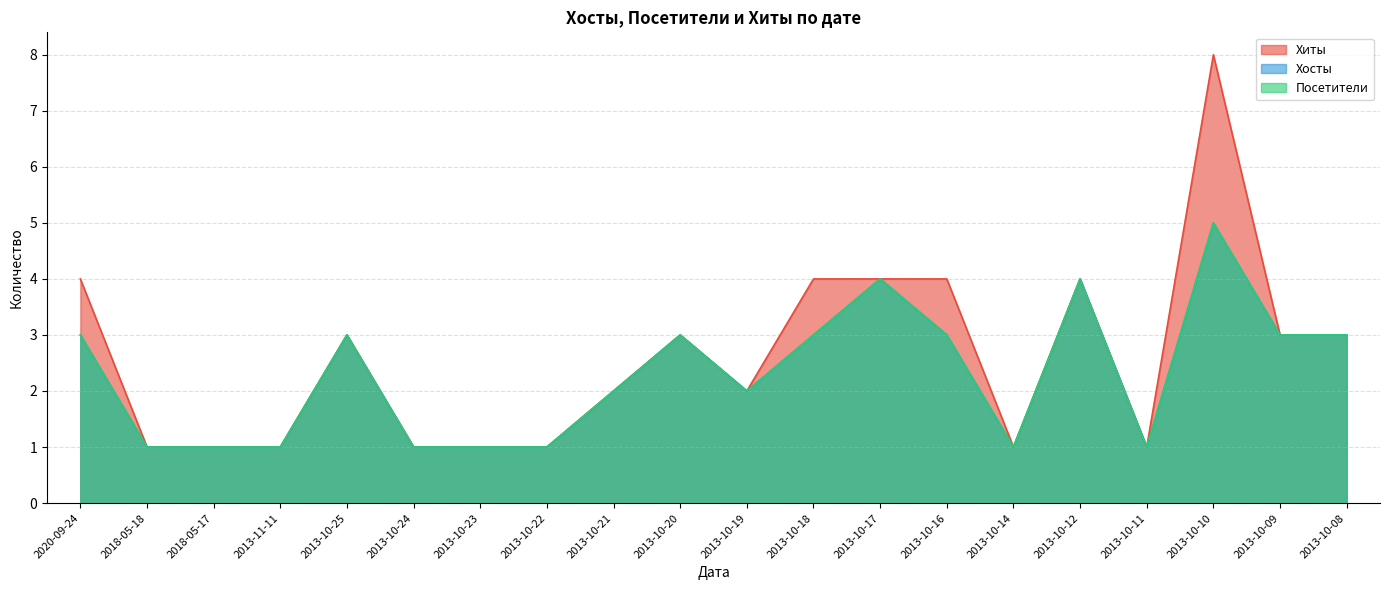

True or false: Хиты and Посетители intersect in this chart.

False